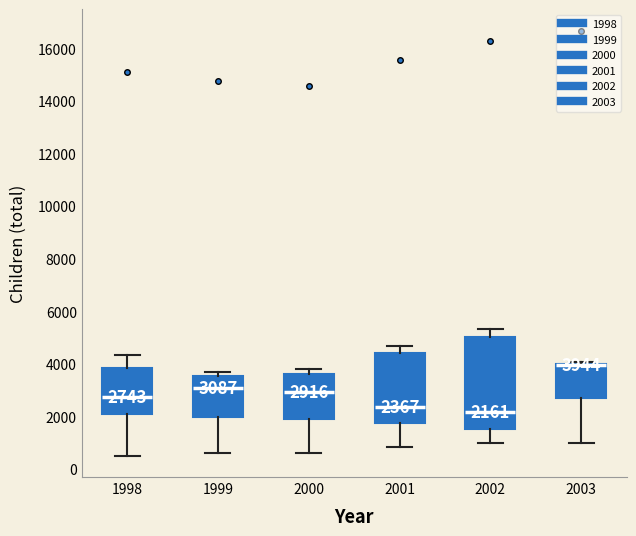

Which box is the tallest, from its lower edge to its upper edge?

2002